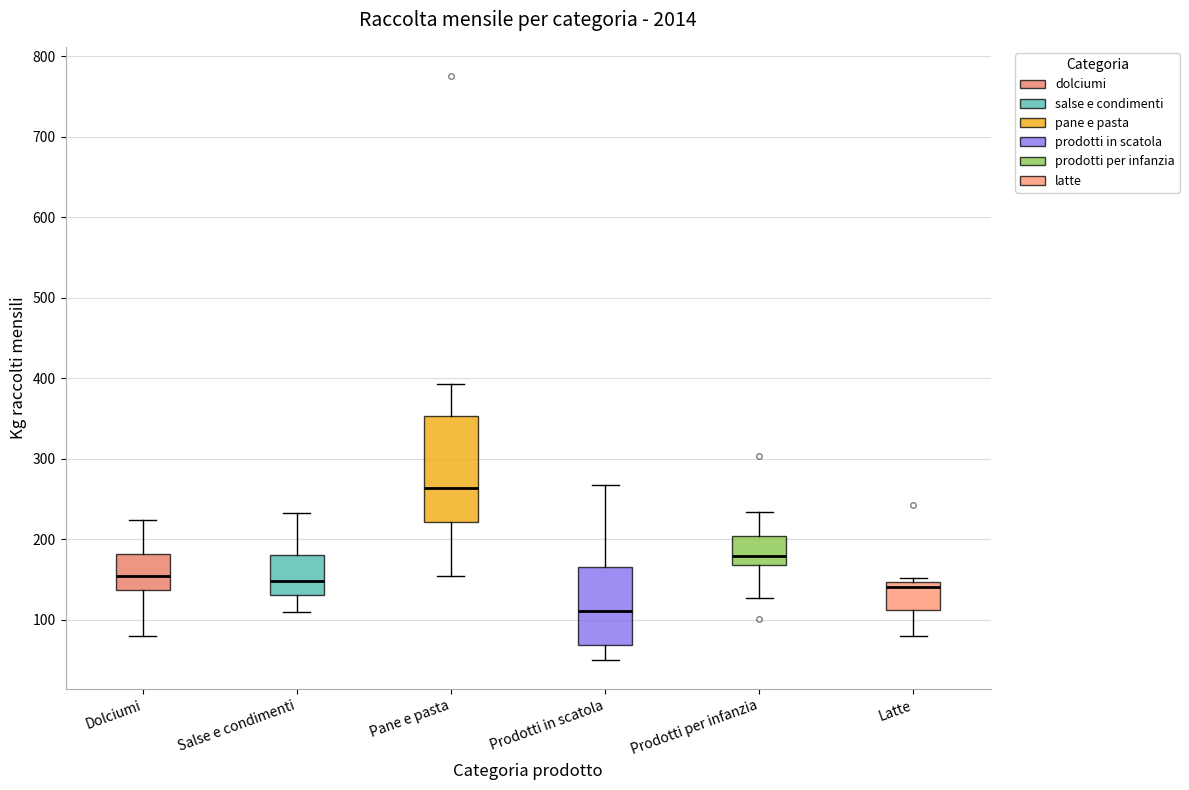

Which box has the lowest median line?

Prodotti in scatola